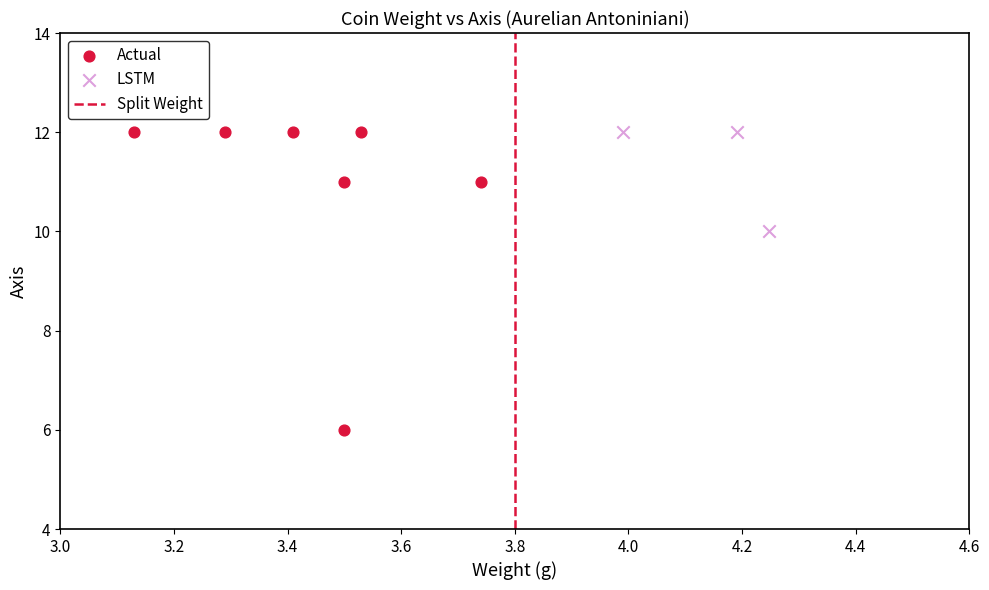

Which series has the widest spread of Y values?

Actual